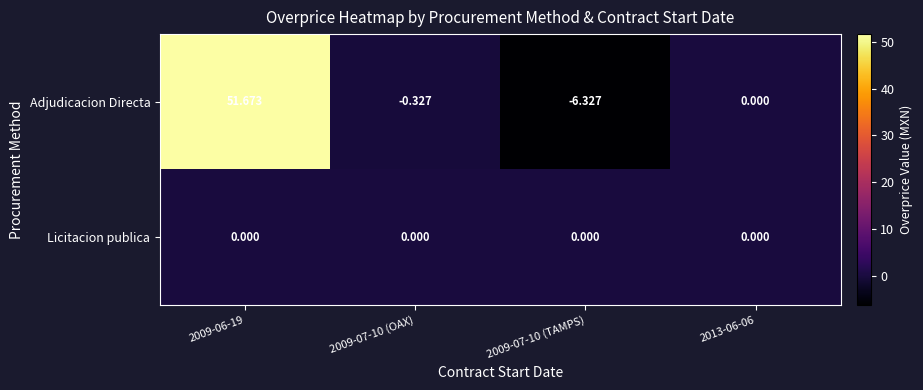

Which category has the lowest value across all series?

2009-07-10 (TAMPS)